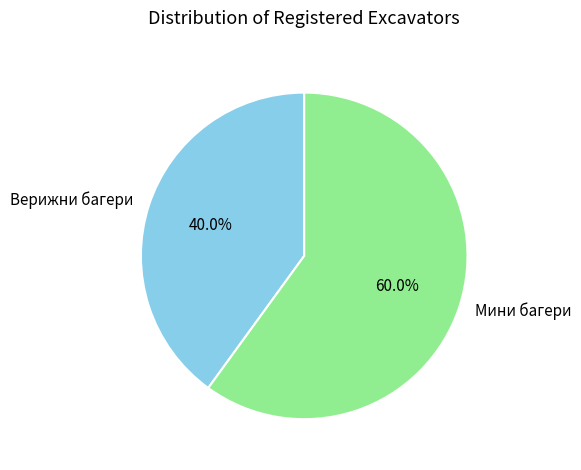

Is there a majority slice in this chart?

Yes